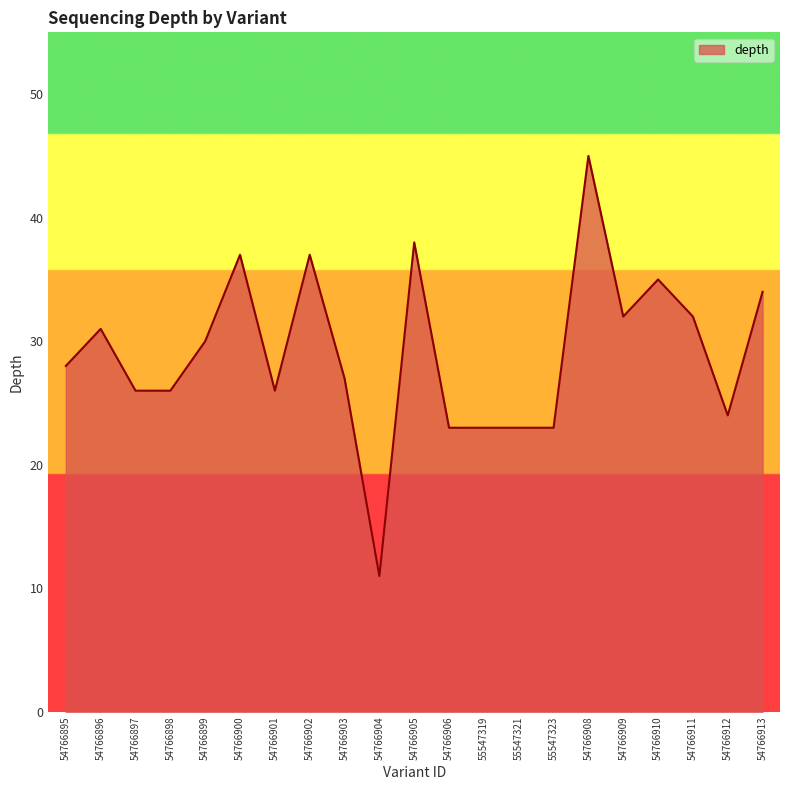

What is the change in value from 54766906 to 54766913?

+11